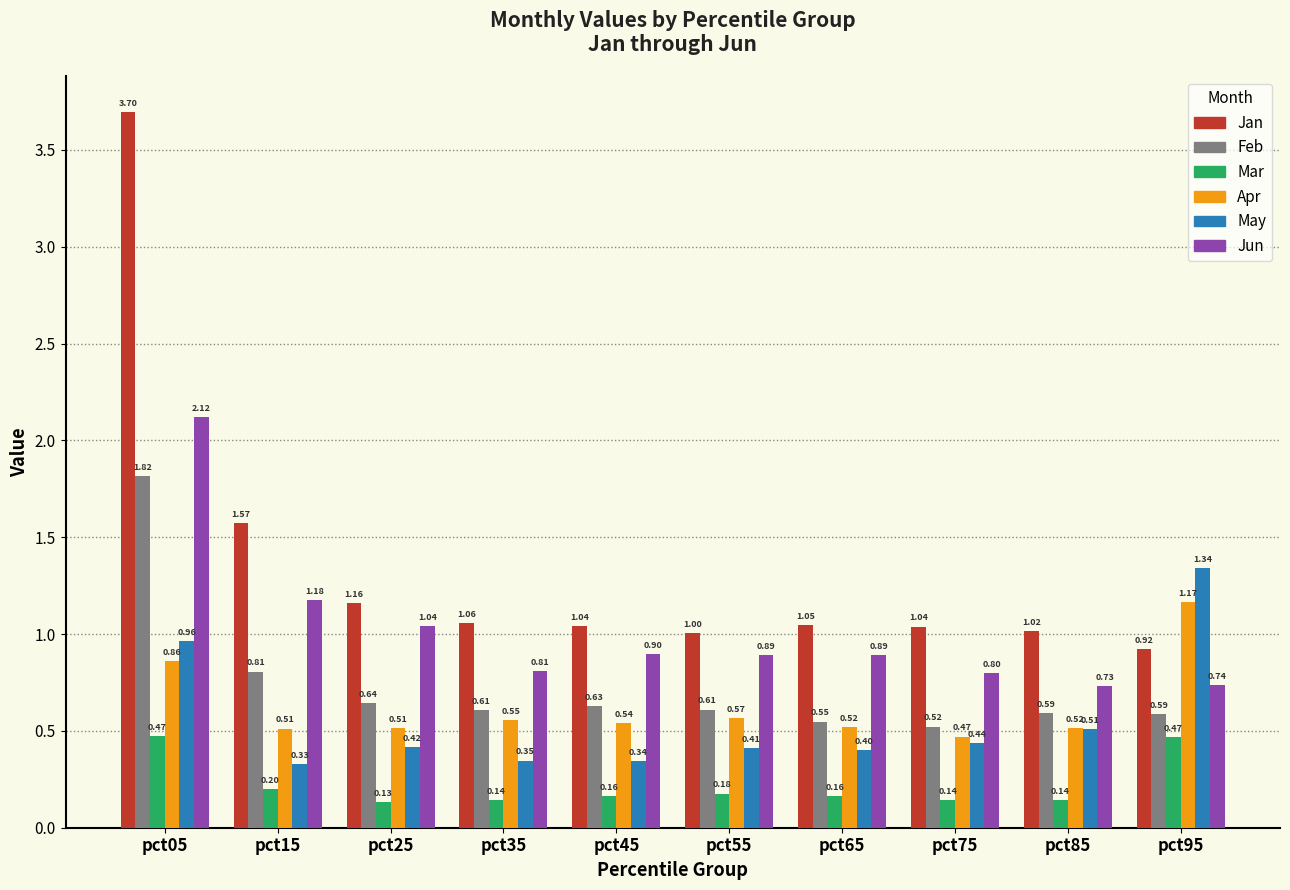

What is the total value across all series at pct85?

3.5